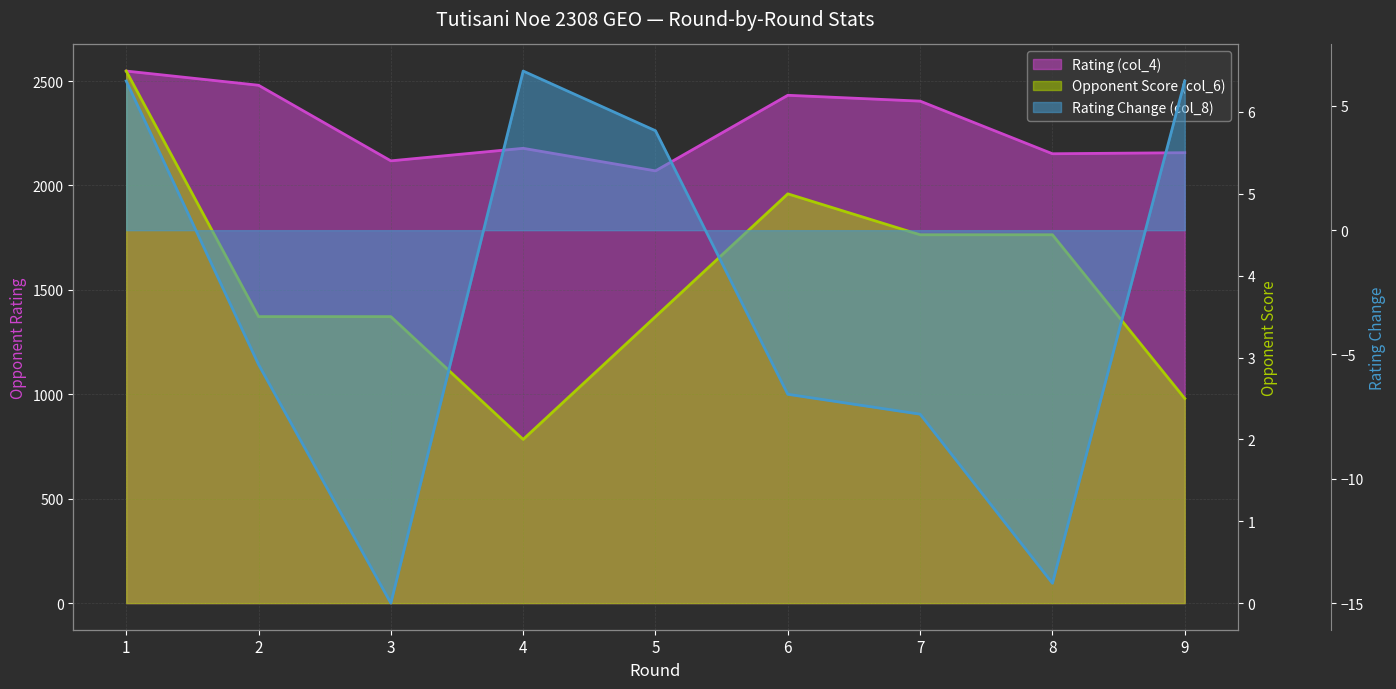

Reading left to right, list all the values displayed in this chart.

Rating (col_4): 1=2548.0	2=2480.0	3=2118.0	4=2178.0	5=2070.0	6=2432.0	7=2404.0	8=2152.0	9=2157.0
Opponent Score (col_6): 1=6.5	2=3.5	3=3.5	4=2.0	5=3.5	6=5.0	7=4.5	8=4.5	9=2.5
Rating Change (col_8): 1=6.0	2=-5.4	3=-15.0	4=6.4	5=4.0	6=-6.6	7=-7.4	8=-14.2	9=6.0